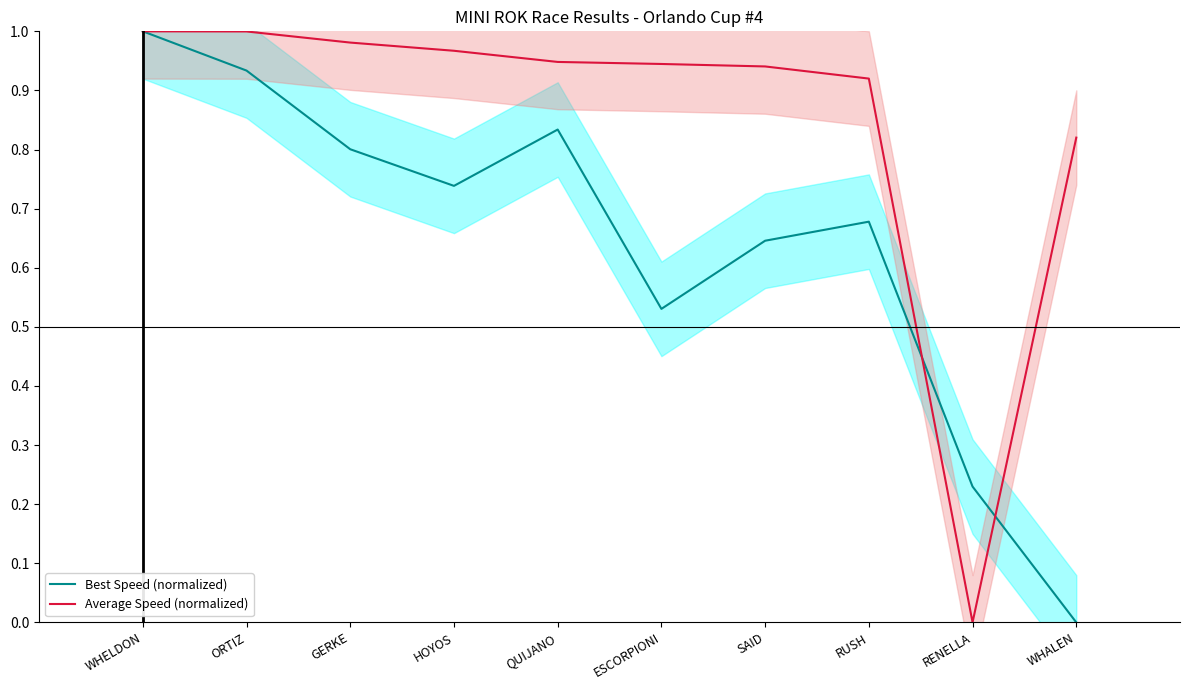

At which label does Average Speed (normalized) reach its minimum?

RENELLA